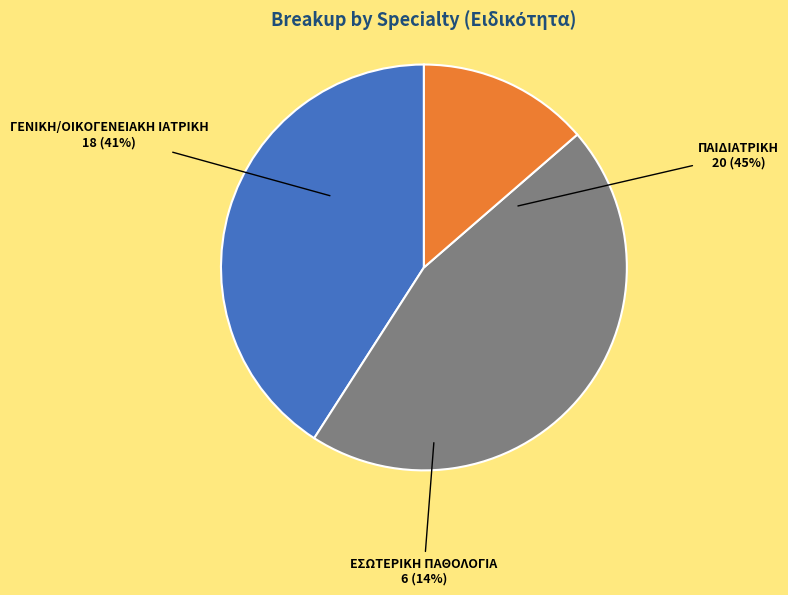

True or false: ΕΣΩΤΕΡΙΚΗ ΠΑΘΟΛΟΓΙΑ accounts for 14% of the total.

True